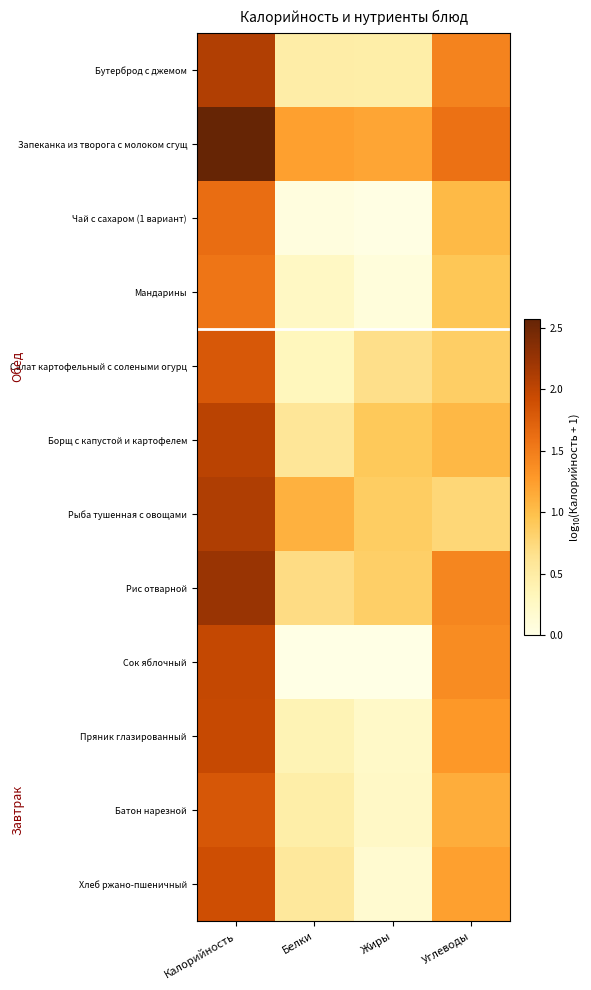

Reading left to right, transcribe all the data shown in this chart.

Бутерброд с джемом: Калорийность=2.1	Белки=0.5	Жиры=0.5	Углеводы=1.4
Запеканка из творога с молоком сгущ: Калорийность=2.6	Белки=1.2	Жиры=1.2	Углеводы=1.6
Чай с сахаром (1 вариант): Калорийность=1.6	Белки=0.1	Жиры=0.0	Углеводы=1.0
Мандарины: Калорийность=1.6	Белки=0.3	Жиры=0.1	Углеводы=0.9
Салат картофельный с солеными огурц: Калорийность=1.8	Белки=0.3	Жиры=0.7	Углеводы=0.9
Борщ с капустой и картофелем: Калорийность=2.0	Белки=0.6	Жиры=0.9	Углеводы=1.0
Рыба тушенная с овощами: Калорийность=2.1	Белки=1.1	Жиры=0.9	Углеводы=0.8
Рис отварной: Калорийность=2.2	Белки=0.7	Жиры=0.9	Углеводы=1.4
Сок яблочный: Калорийность=2.0	Белки=0.0	Жиры=0.0	Углеводы=1.4
Пряник глазированный: Калорийность=2.0	Белки=0.4	Жиры=0.2	Углеводы=1.3
Батон нарезной: Калорийность=1.8	Белки=0.5	Жиры=0.2	Углеводы=1.1
Хлеб ржано-пшеничный: Калорийность=1.9	Белки=0.6	Жиры=0.2	Углеводы=1.2